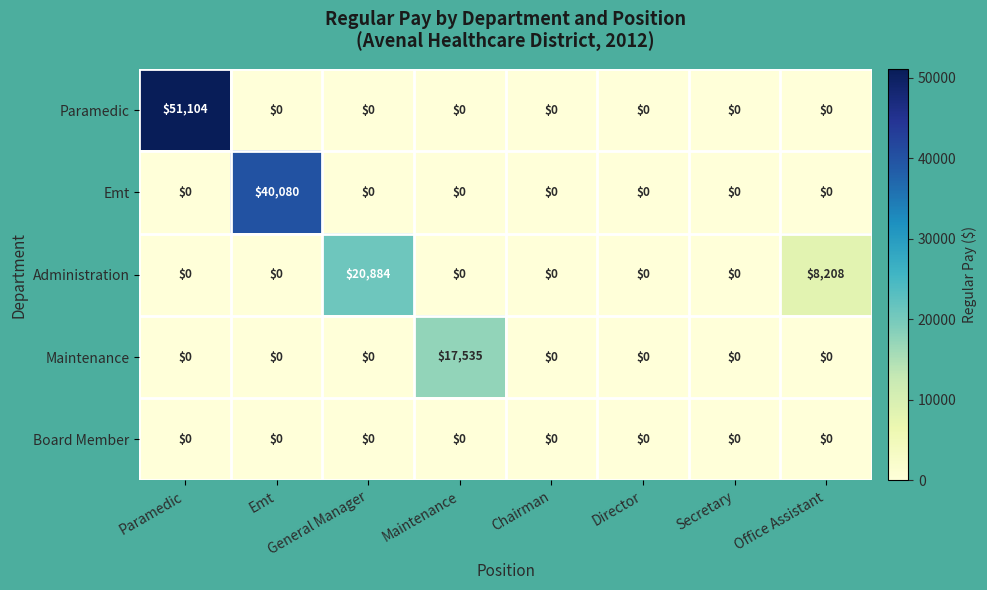

What is the spread (max minus min) of values at Paramedic?

51104